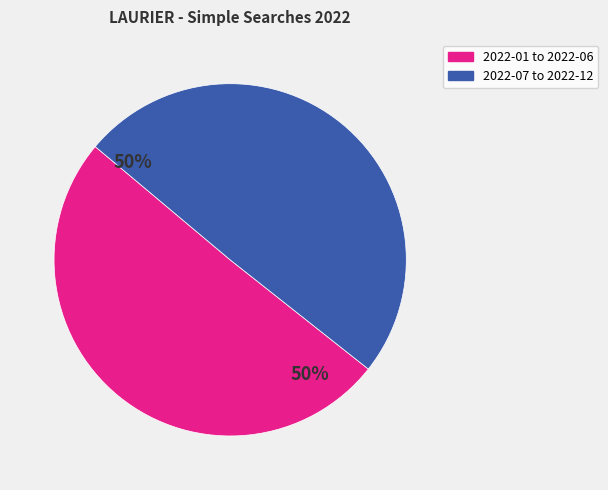

How many segments does this pie chart have?

2